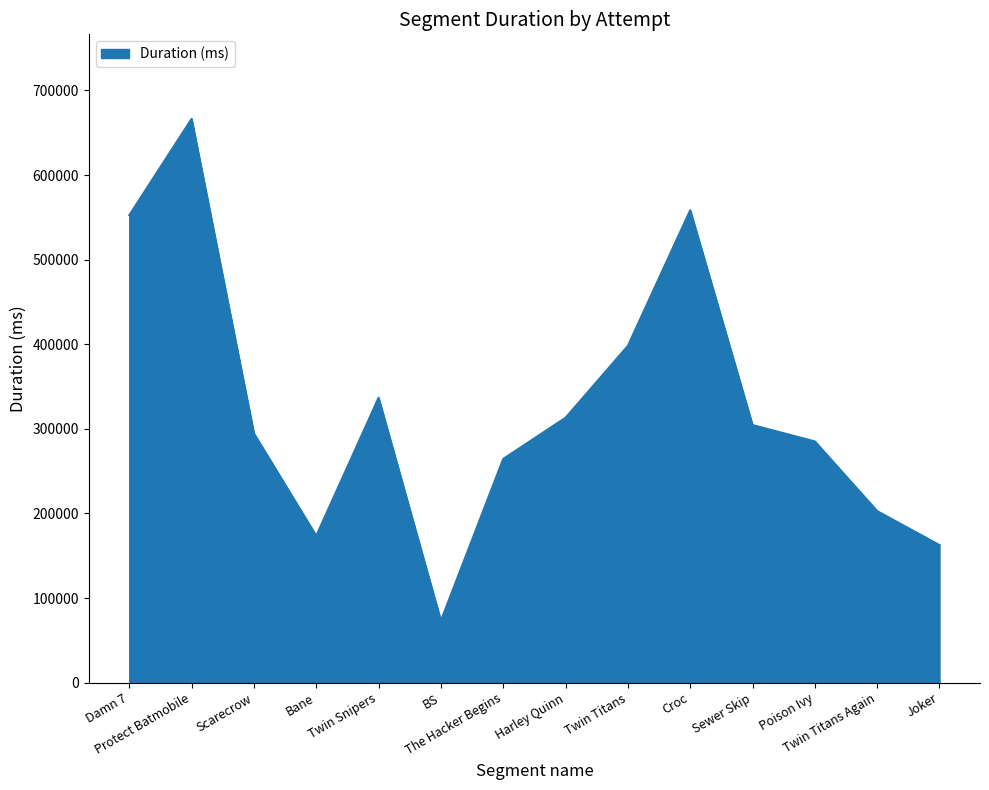

What is the maximum value shown in the chart?

666422